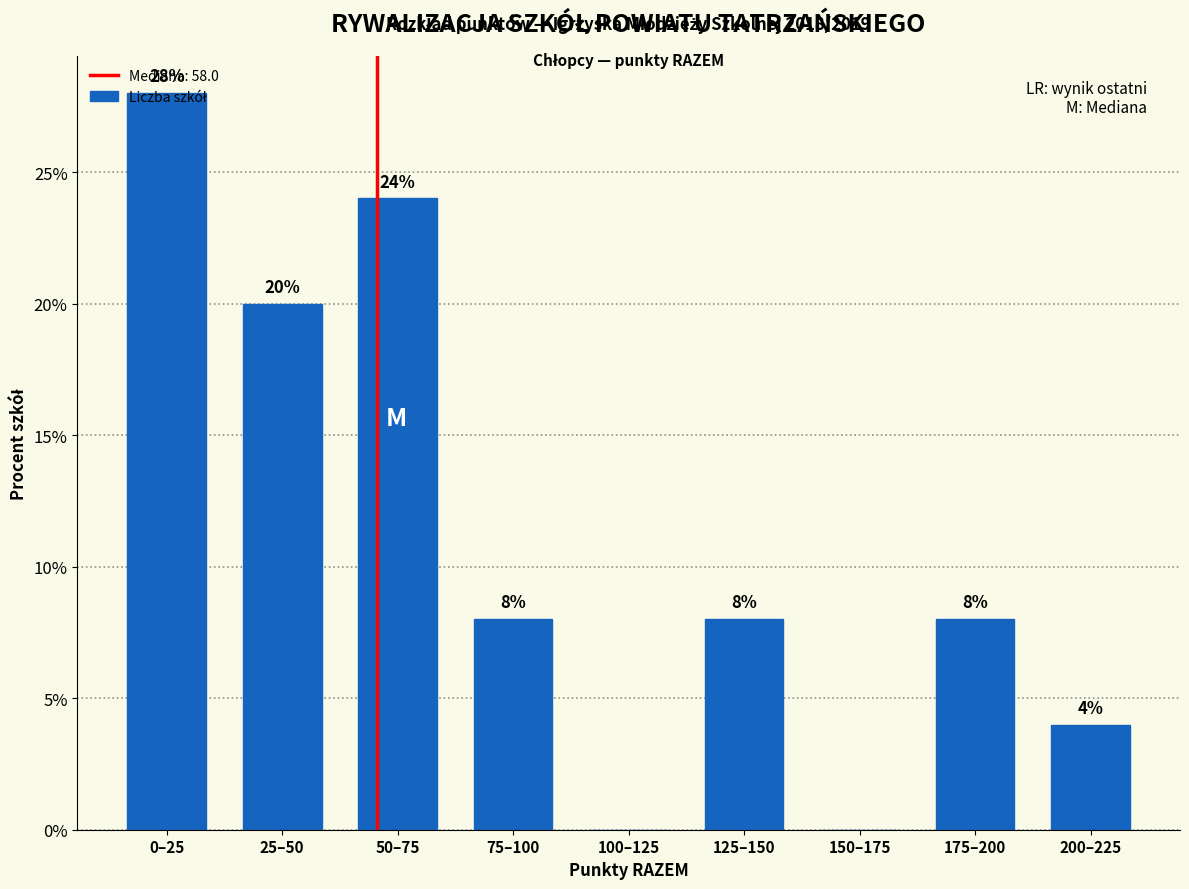

What is the approximate value at 175–200?

8.0